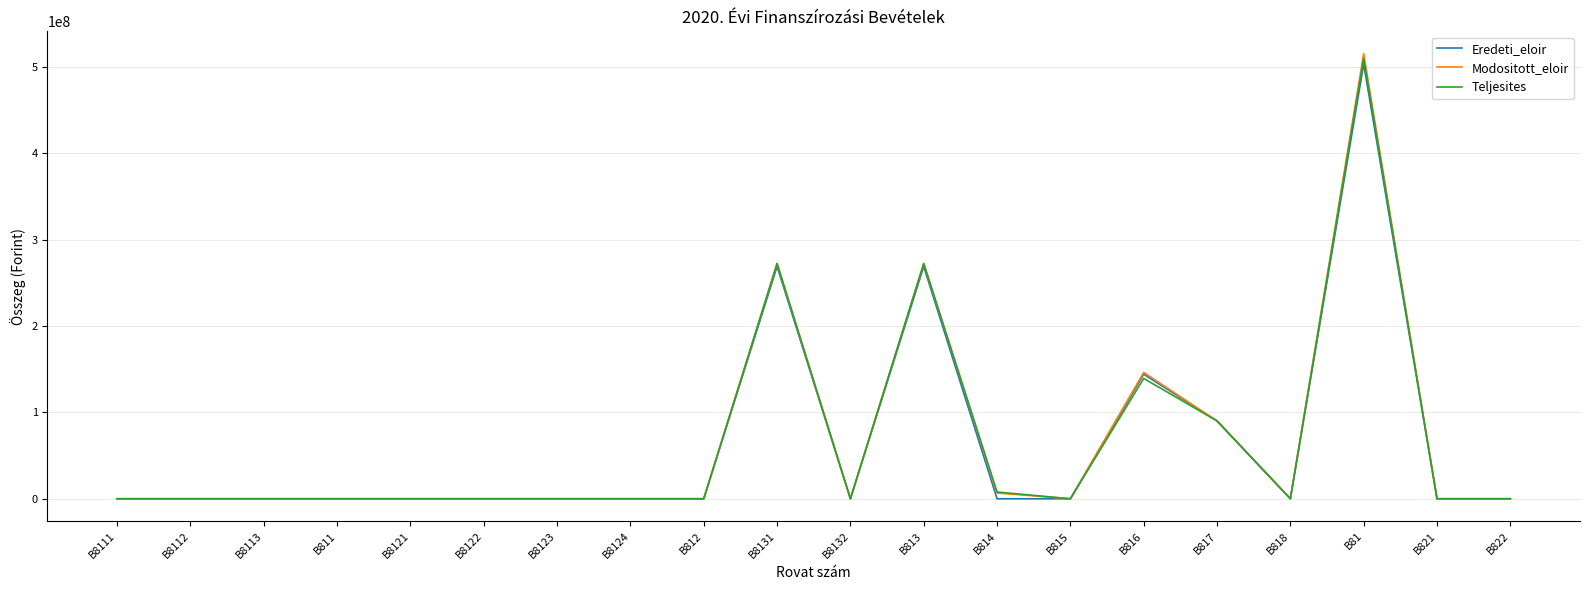

What is the spread (max minus min) of values at B8131?

3413867